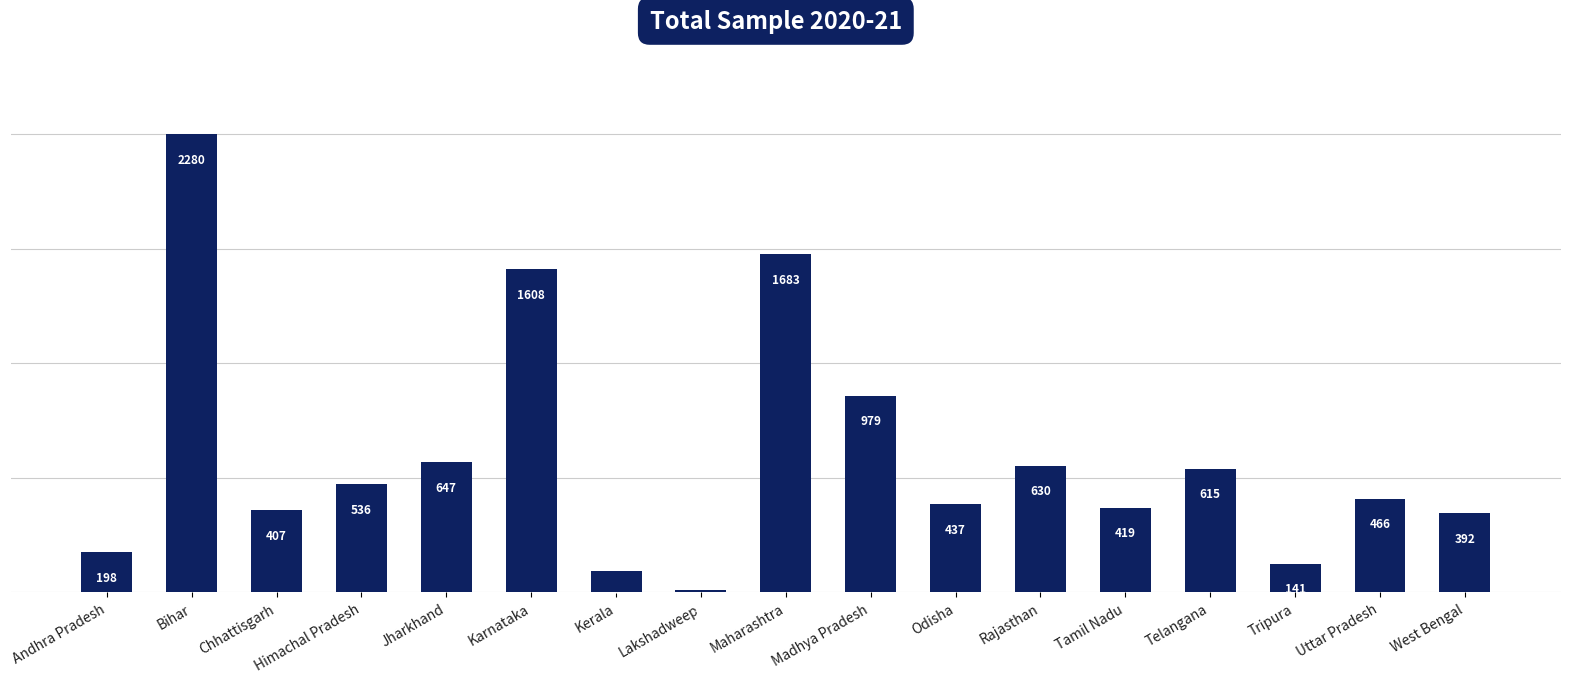

Does the chart contain stacked bars?

No